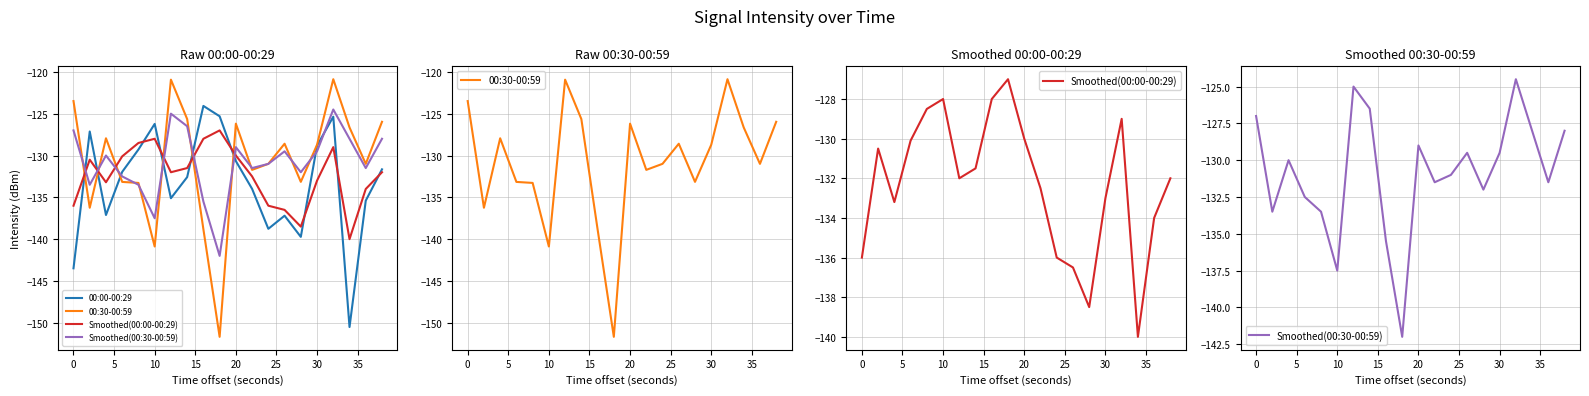

How many interior local valleys does the 00:30-00:59 series have?

6